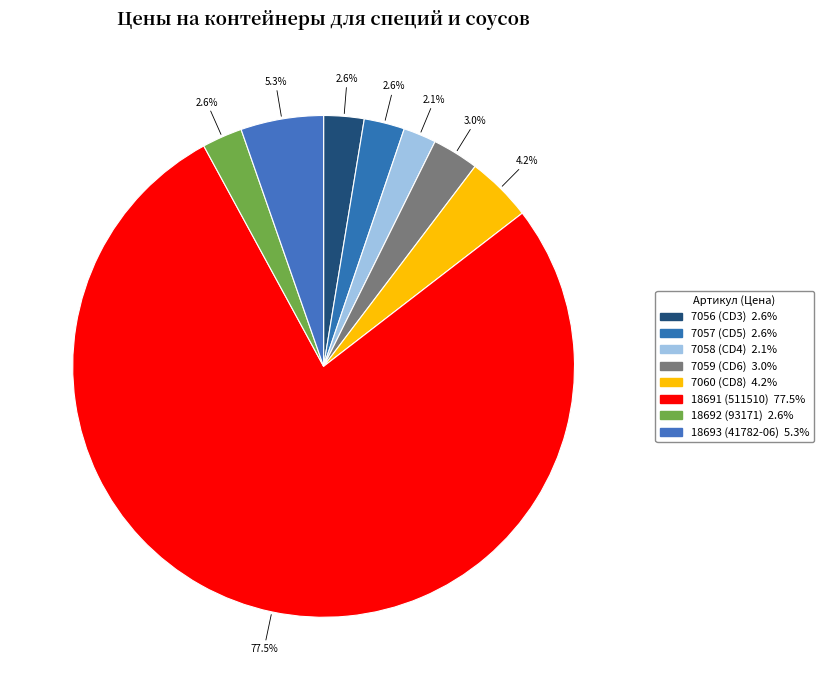

Rank the categories by value from lowest to highest.

7058 (CD4), 18692 (93171), 7056 (CD3), 7057 (CD5), 7059 (CD6), 7060 (CD8), 18693 (41782-06), 18691 (511510)